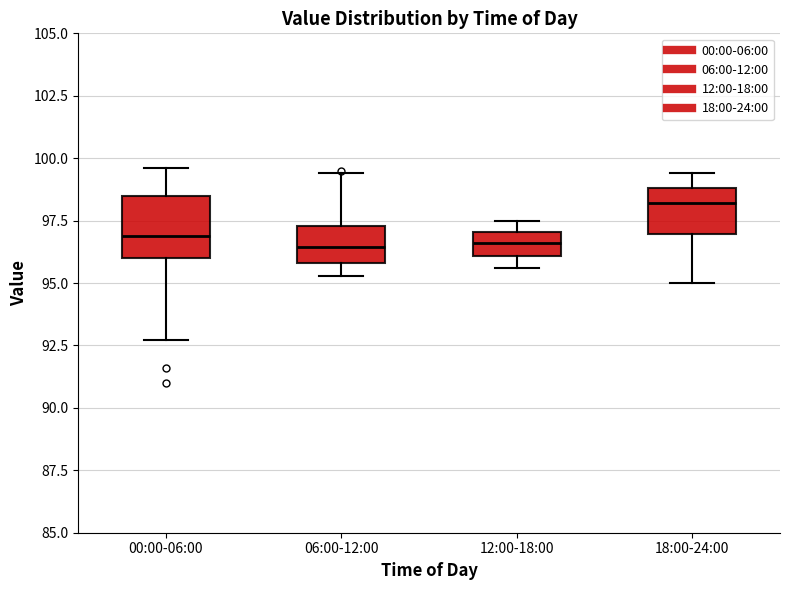

Where is the lower edge of the box for 12:00-18:00 on the y-axis? The values are not printed on the chart, so give them approximately, as read against the axis.

96.0